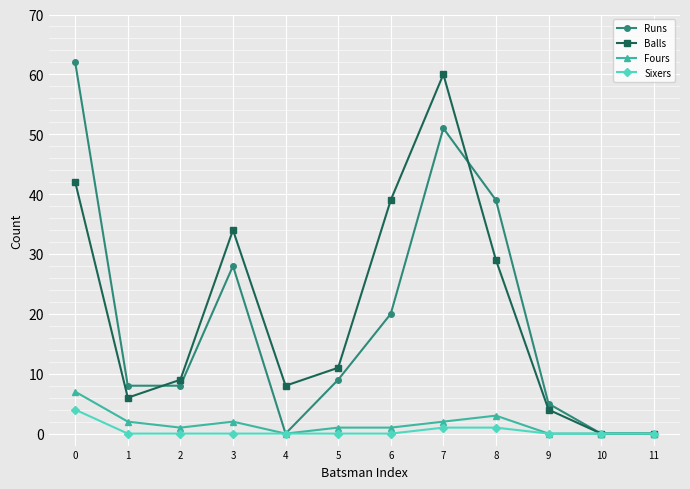

Is this an area chart (filled region under the line)?

No